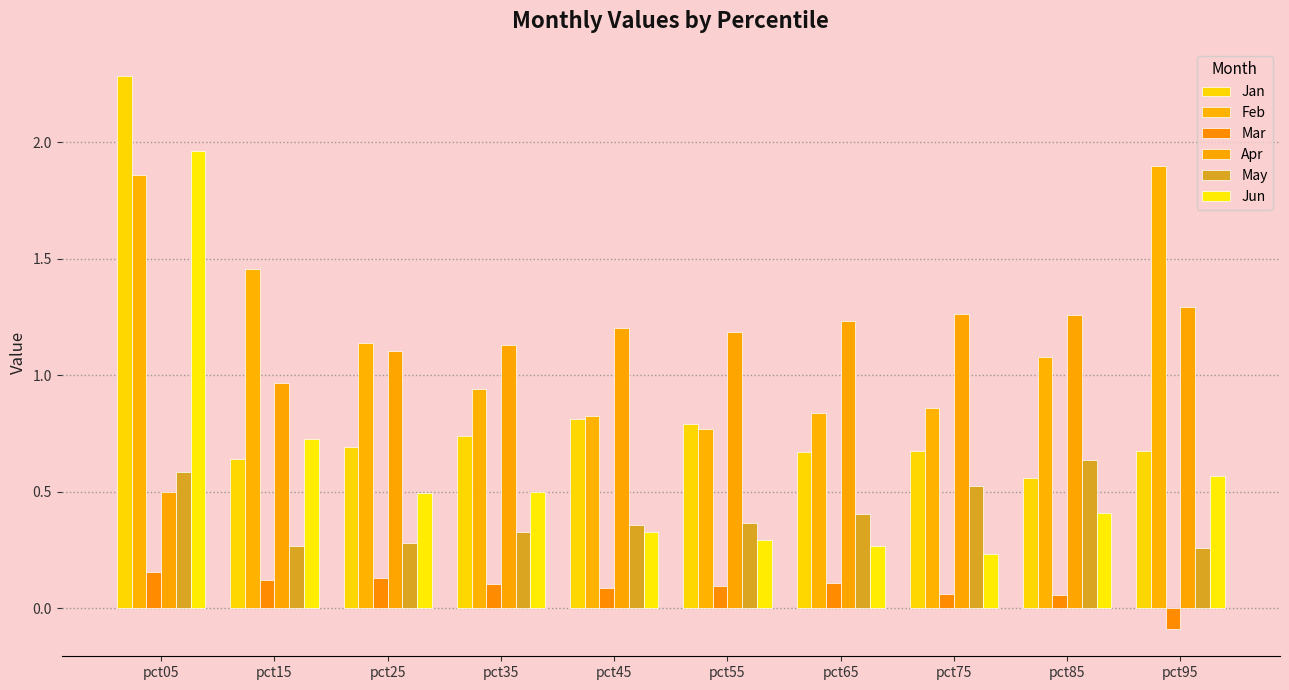

What are all the series names shown in the legend?

Jan, Feb, Mar, Apr, May, Jun